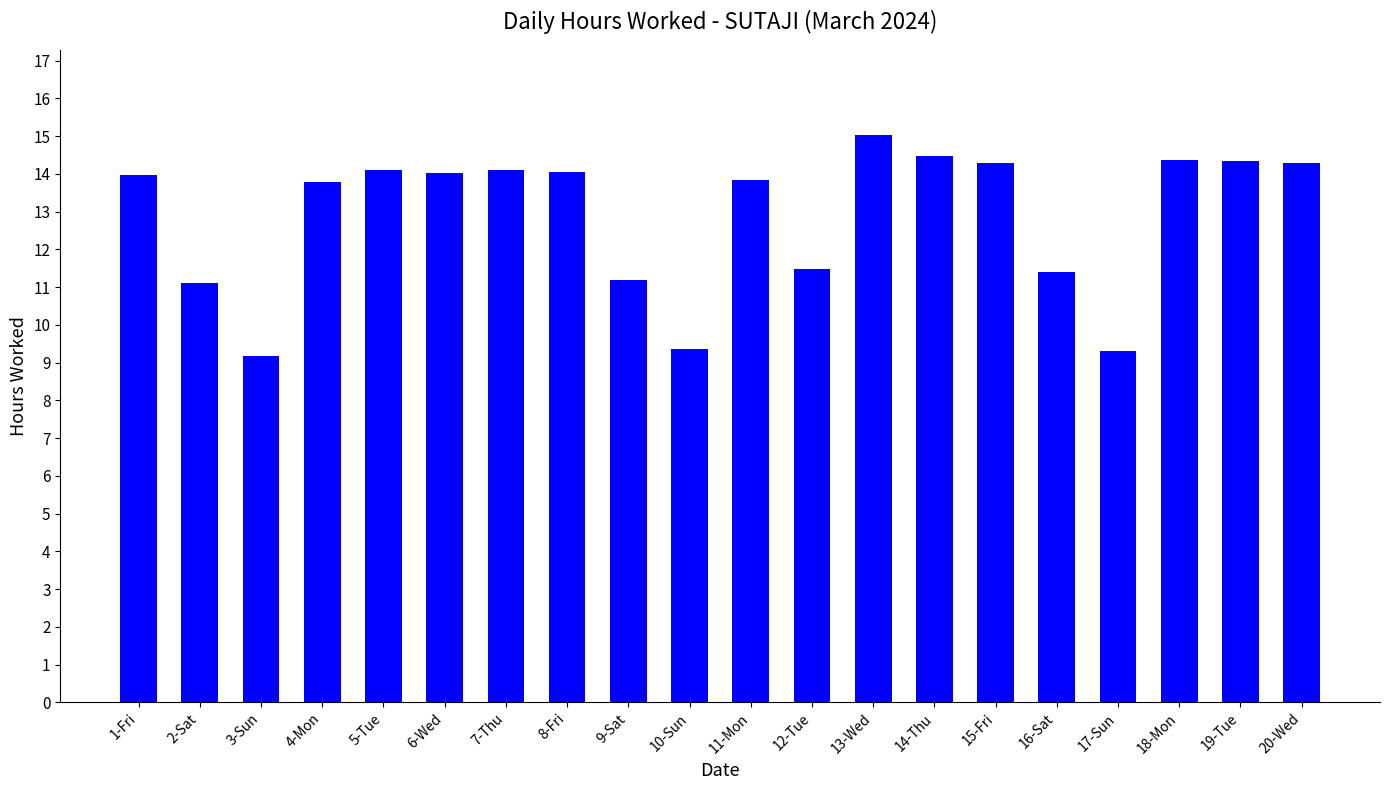

At which category does the chart reach its peak across all series?

13-Wed